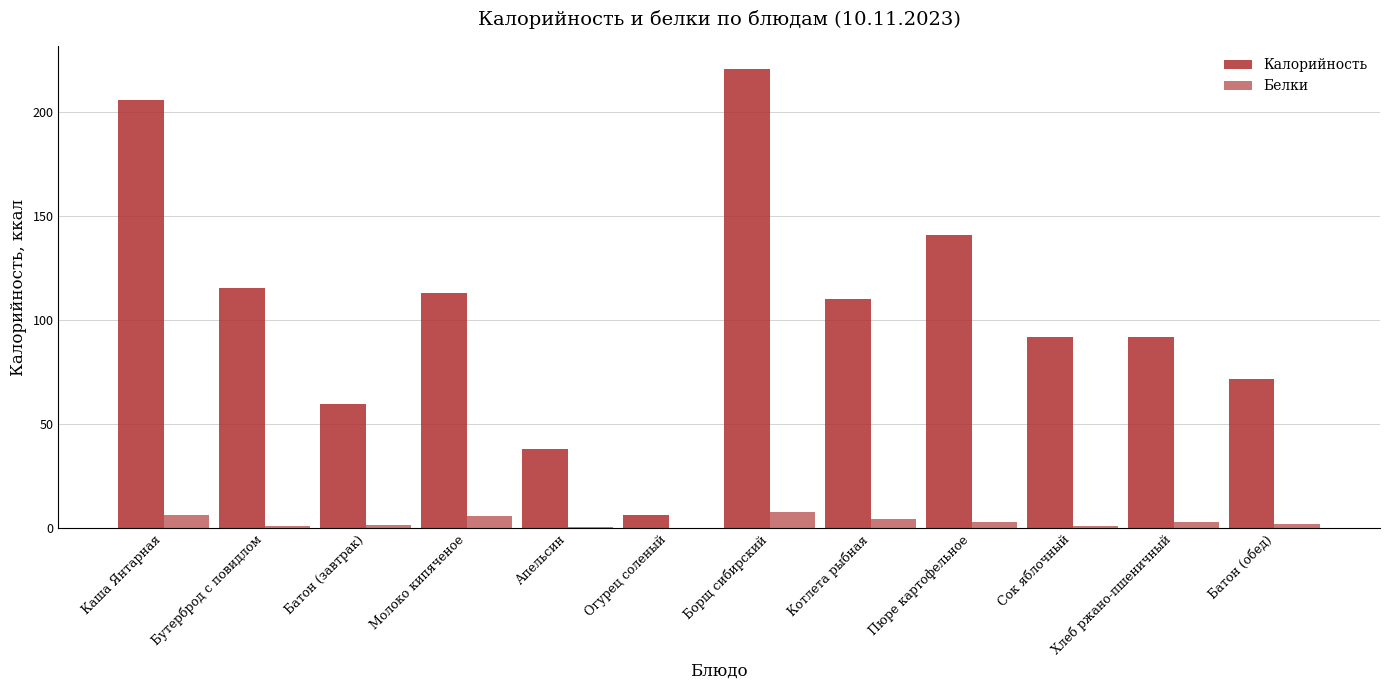

The value of Калорийность at Молоко кипяченое is 113.0. True or false?

True